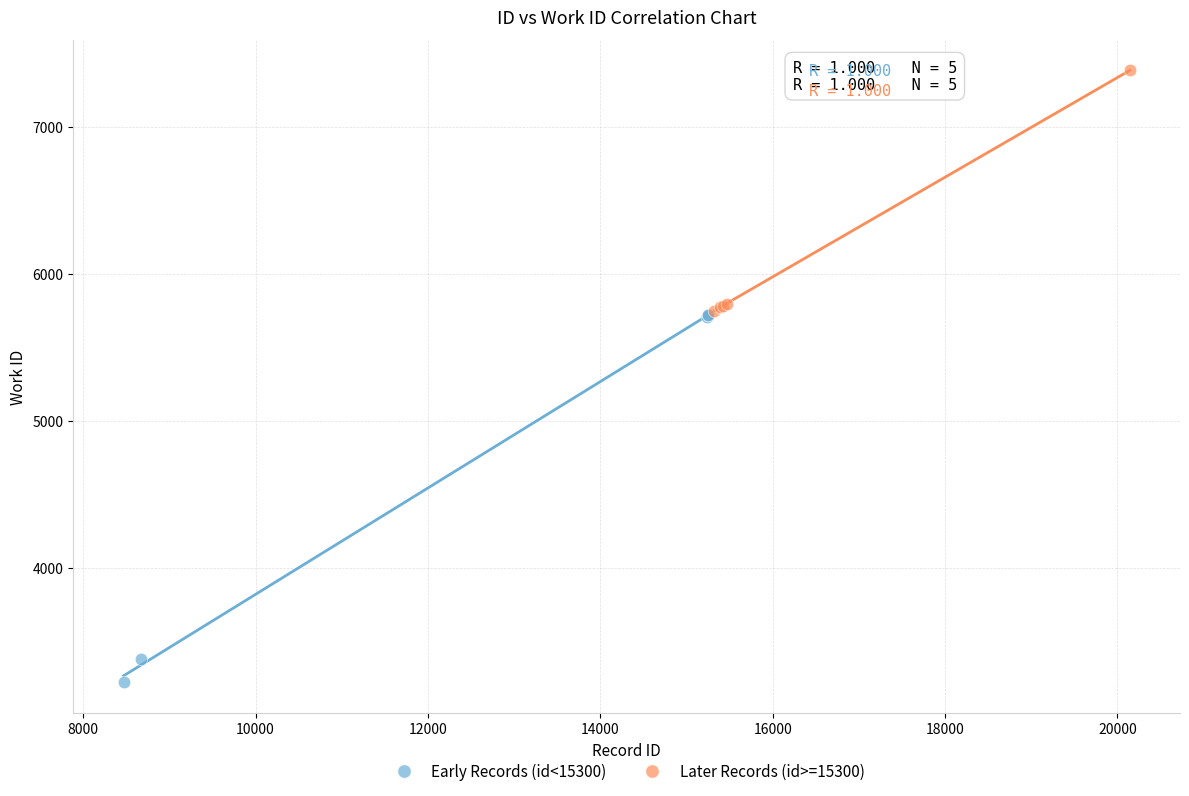

Which series contains the lowest Y value?

Early Records (id<15300)